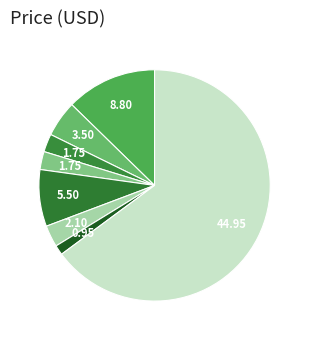

Is there a majority slice in this chart?

Yes